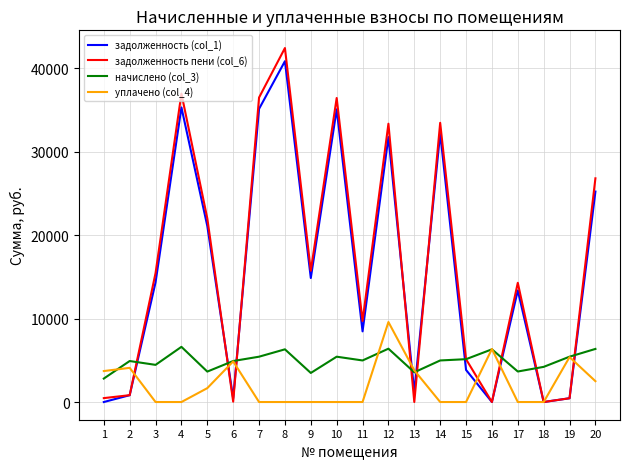

What is the spread (max minus min) of values at 9?

15735.0